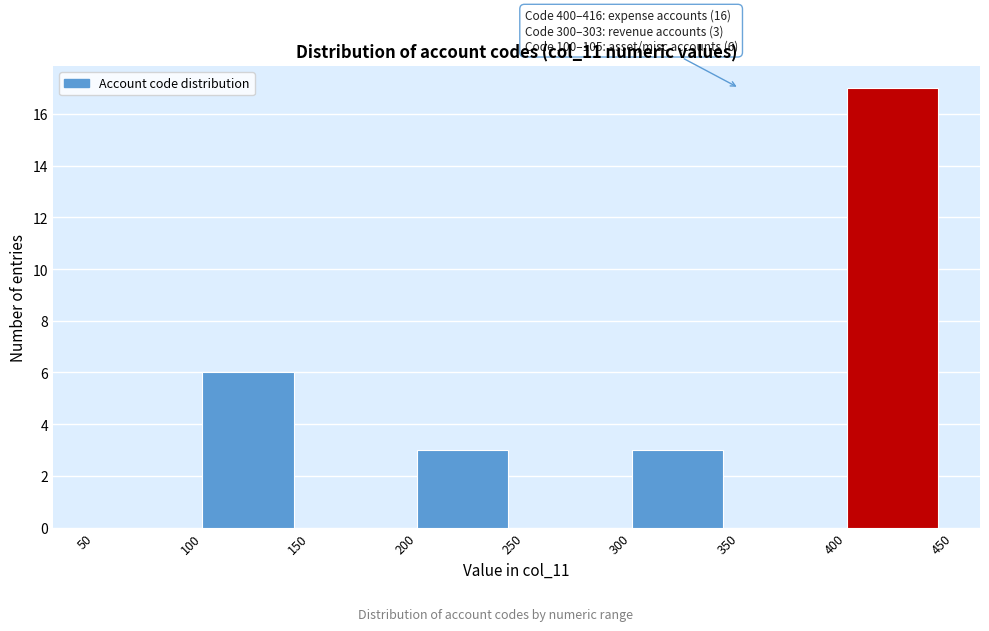

Over which range of the x-axis is the bar tallest?

400 to 450